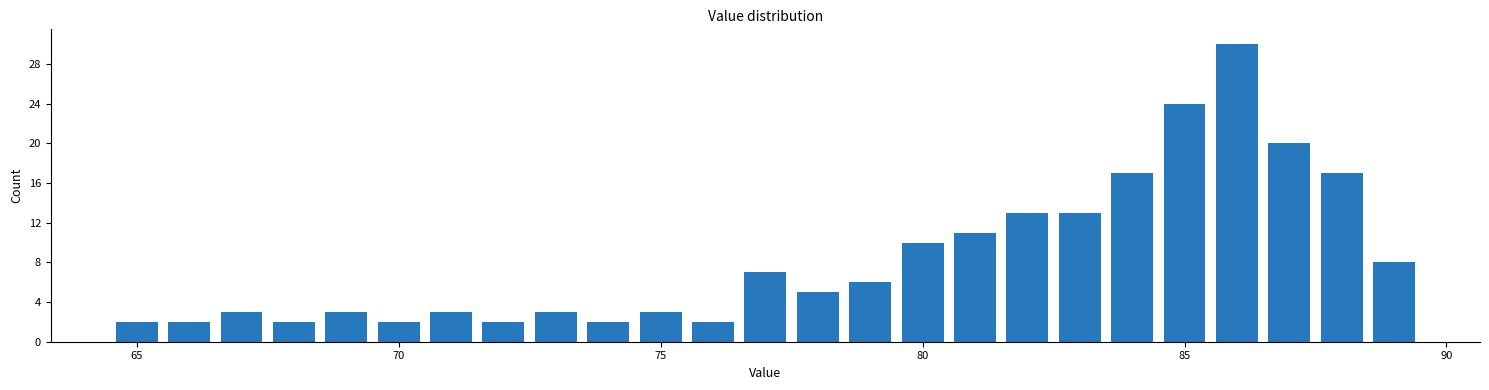

Around what value on the x-axis is the tallest bar? Give the approximate position of its centre, as read against the axis.

86.0